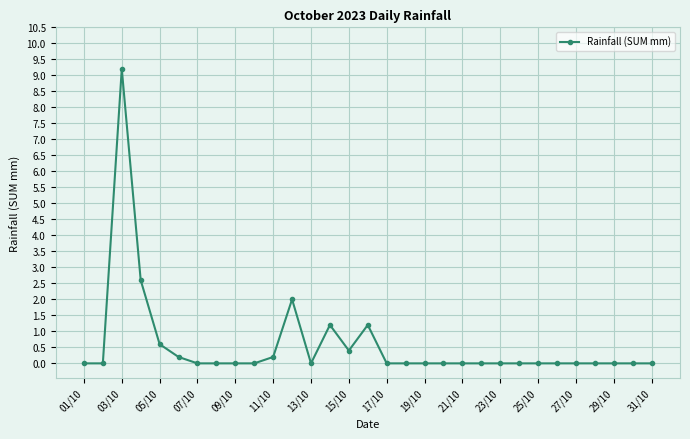

Reading left to right, extract all data points from this chart.

0.0	0.0	9.2	2.6	0.6	0.2	0.0	0.0	0.0	0.0	0.2	2.0	0.0	1.2	0.4	1.2	0.0	0.0	0.0	0.0	0.0	0.0	0.0	0.0	0.0	0.0	0.0	0.0	0.0	0.0	0.0